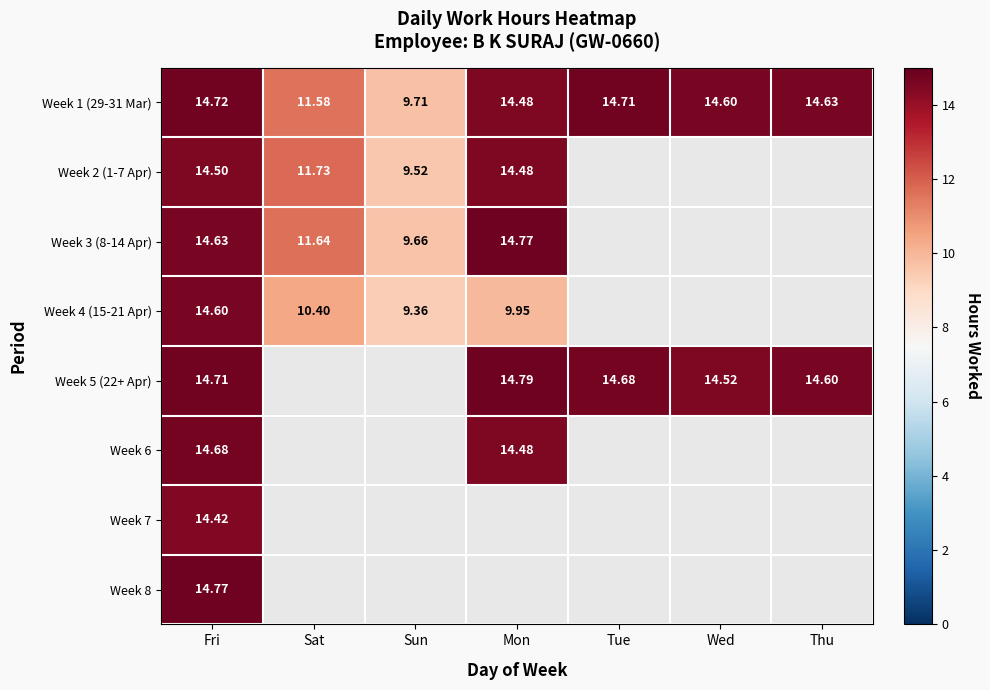

Is it true that Week 1 (29-31 Mar) equals 5.1 at Sun?

False